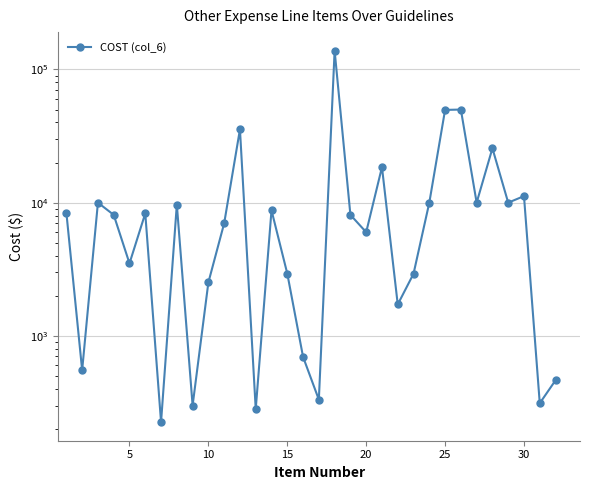

Is this an area chart (filled region under the line)?

No